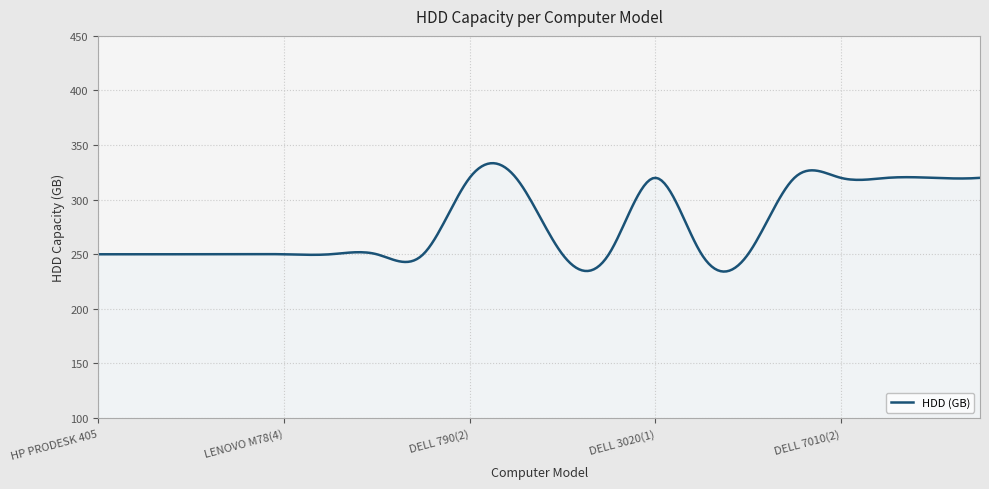

What is the minimum value shown in the chart?

234.2